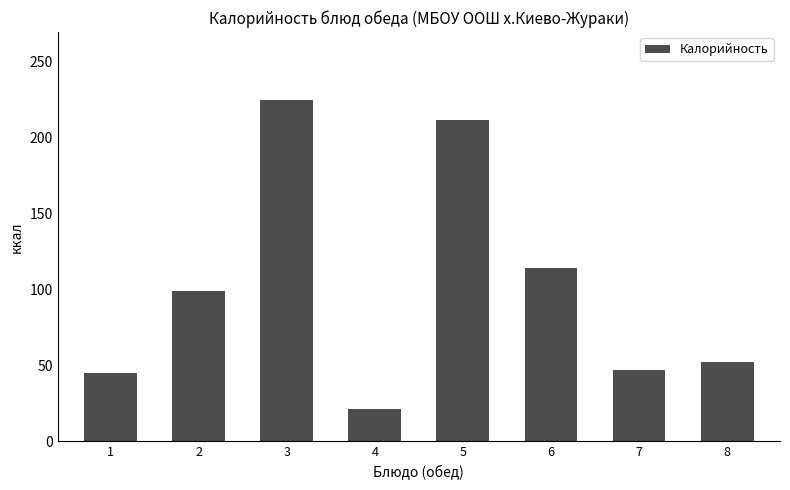

The chart shows a value of 35.3 at 6. True or false?

False